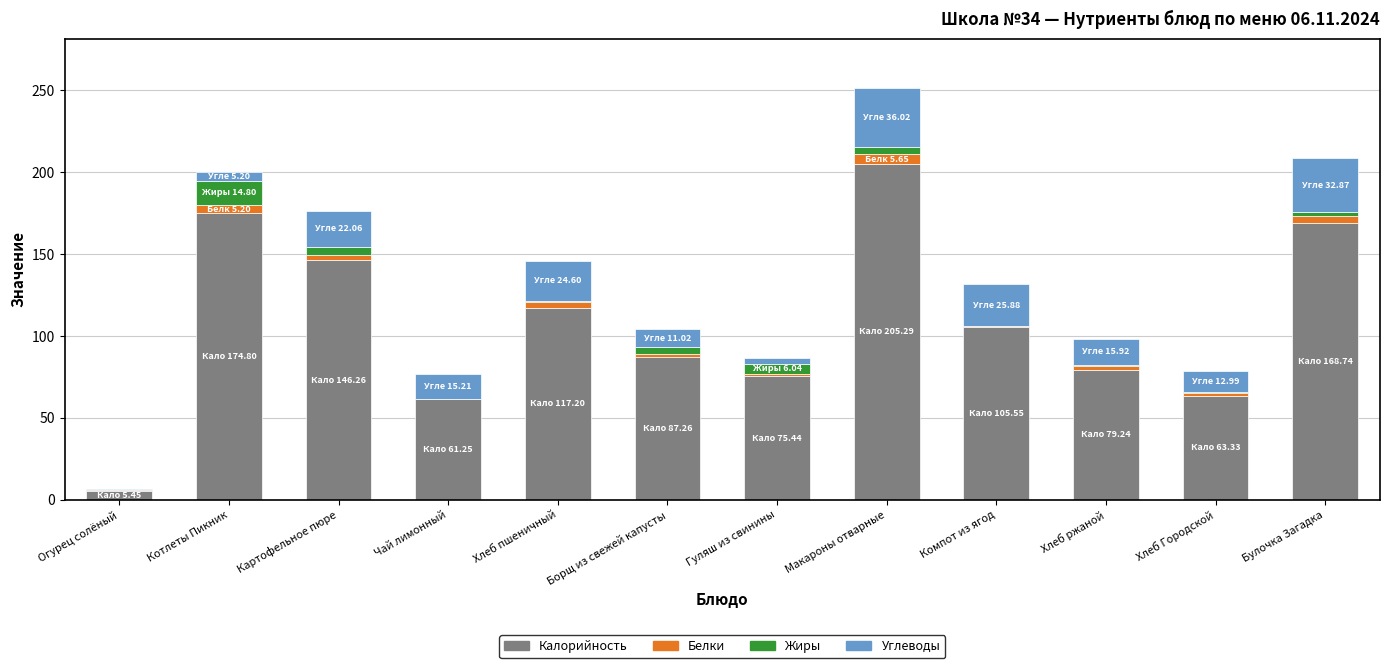

What is the maximum value for Калорийность?

205.3